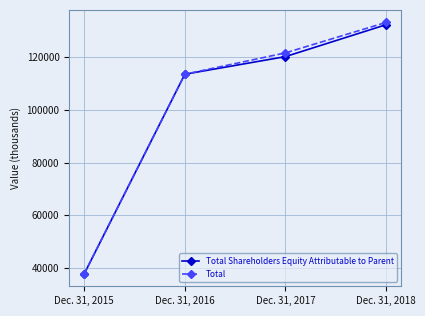

List the labels in order of Total Shareholders Equity Attributable to Parent value, smallest first.

Dec. 31, 2015, Dec. 31, 2016, Dec. 31, 2017, Dec. 31, 2018